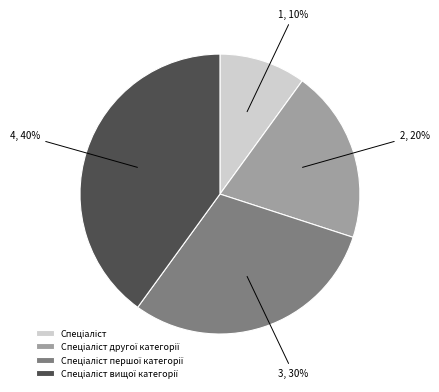

How many segments does this pie chart have?

4